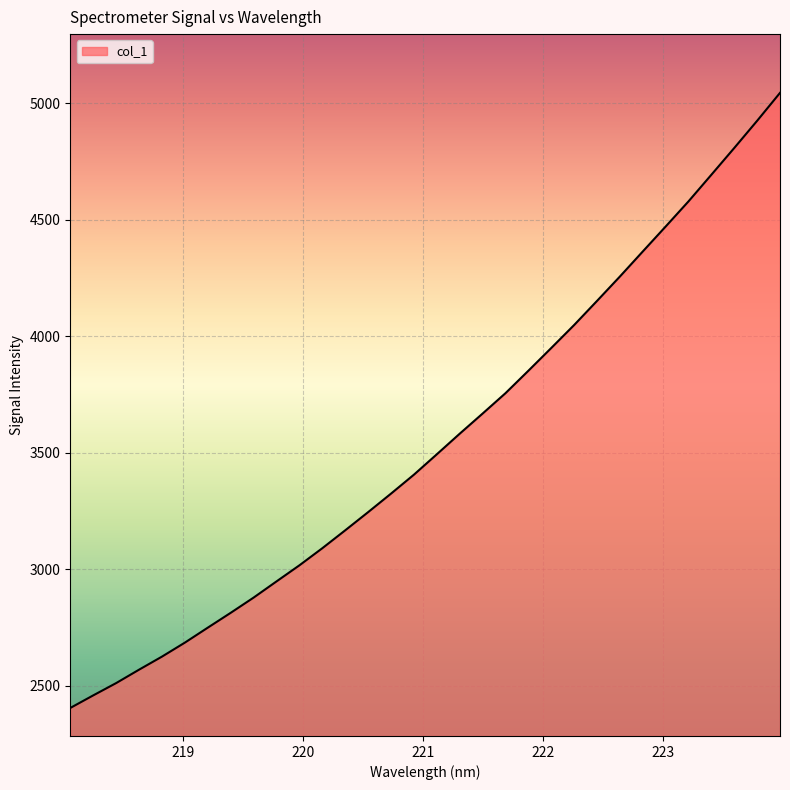

What is the difference between the maximum and minimum values?

2640.7